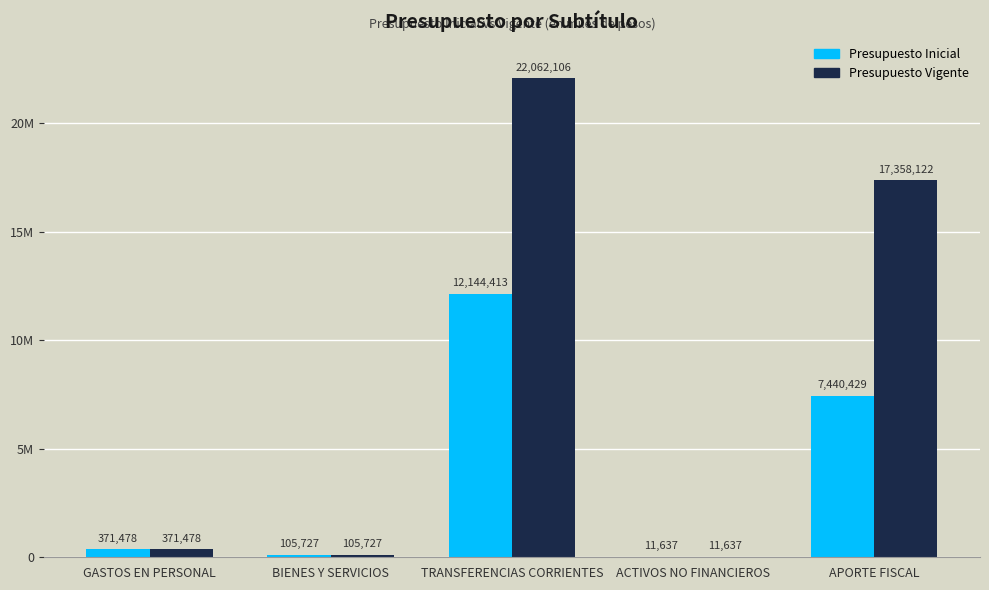

Rank the categories by Presupuesto Inicial value from highest to lowest.

TRANSFERENCIAS CORRIENTES, APORTE FISCAL, GASTOS EN PERSONAL, BIENES Y SERVICIOS, ACTIVOS NO FINANCIEROS